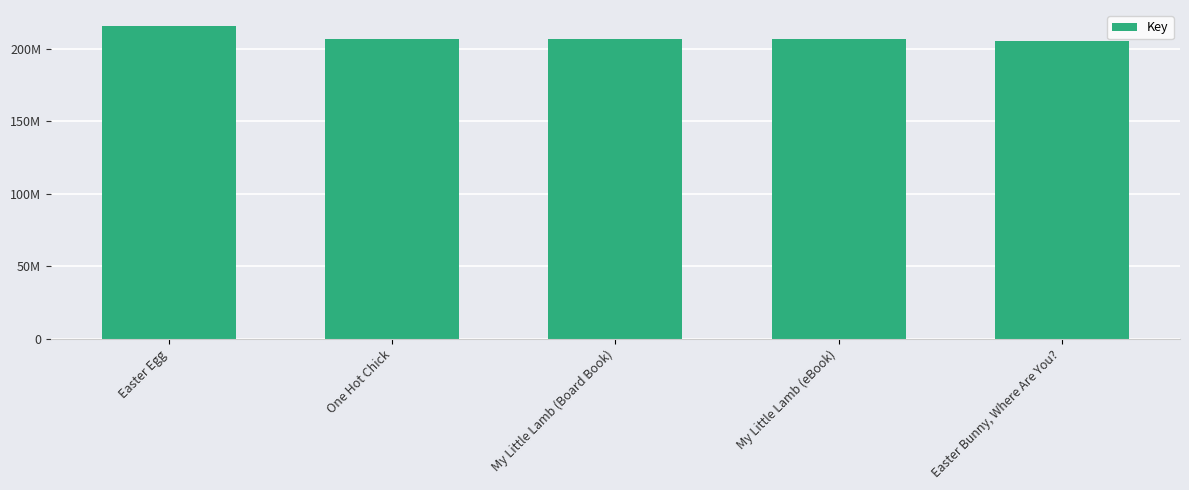

Does the chart contain any negative values?

No